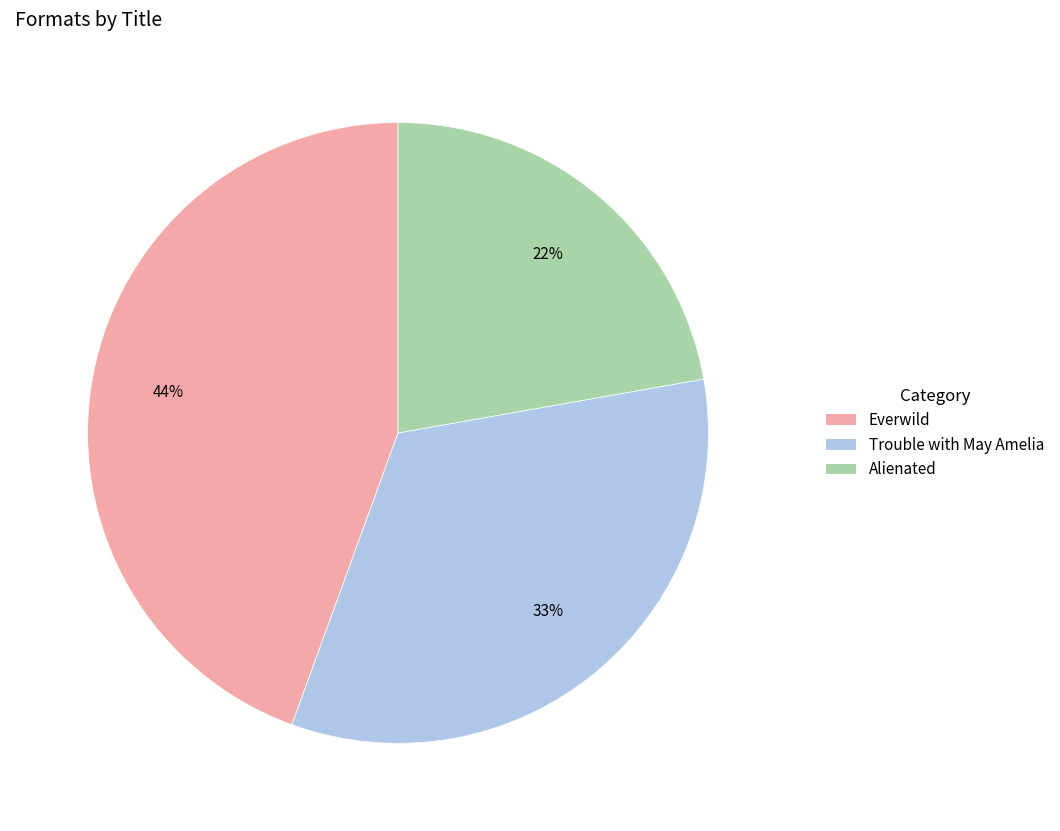

Count the number of slices in the pie.

3